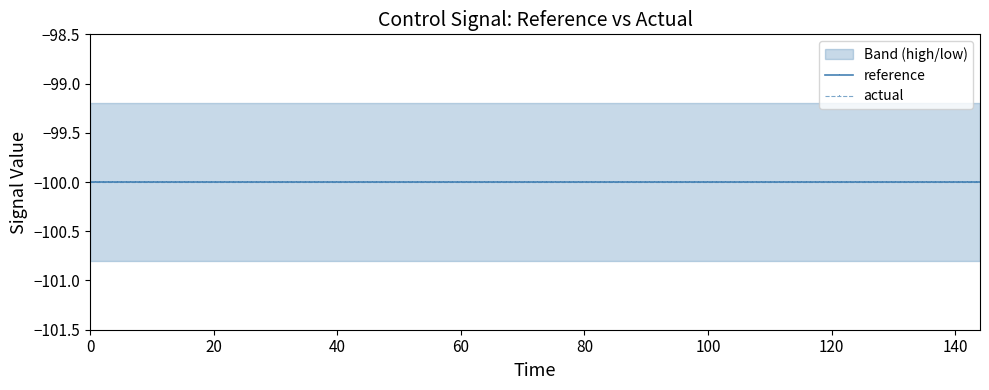

What is the total value across all series at 5?

-400.0